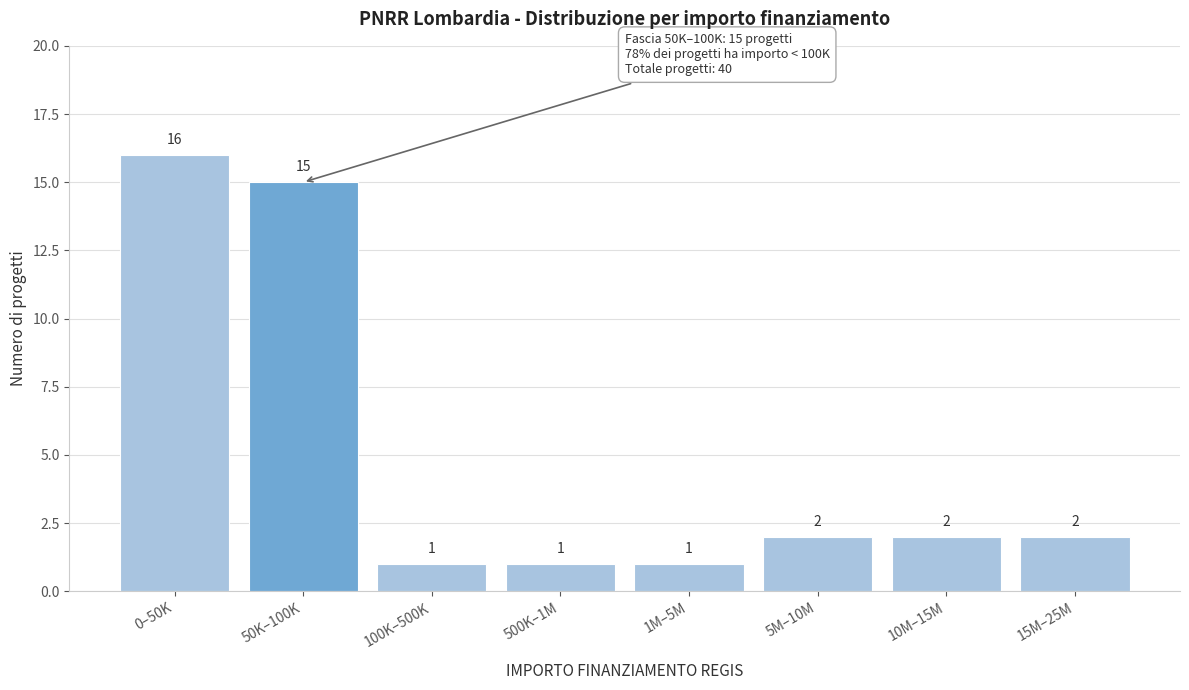

Reading left to right, what are all the values shown in this chart?

16	15	1	1	1	2	2	2